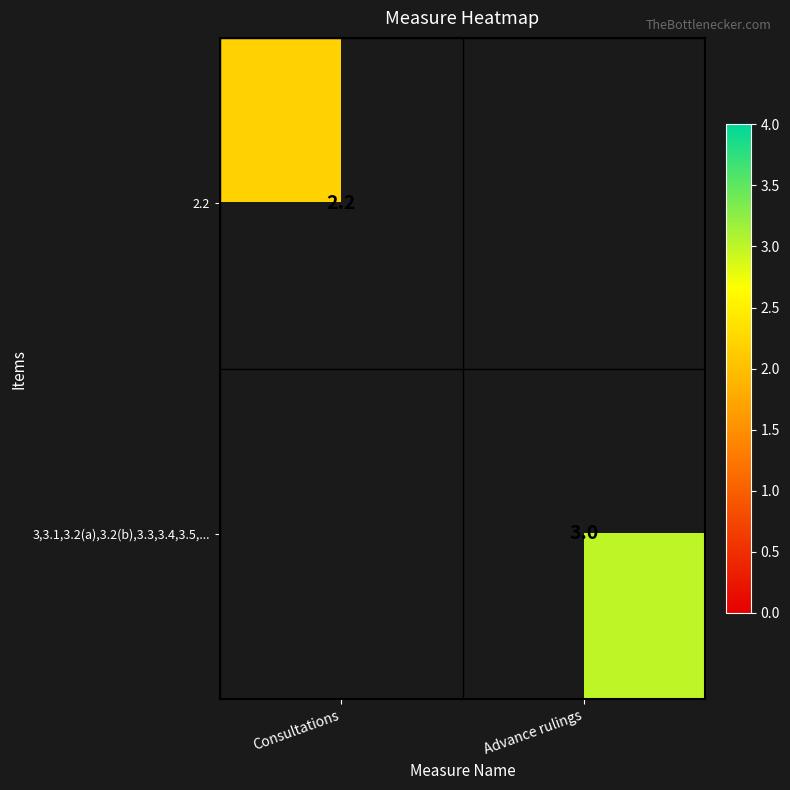

Which label corresponds to the smallest value in the chart?

Consultations